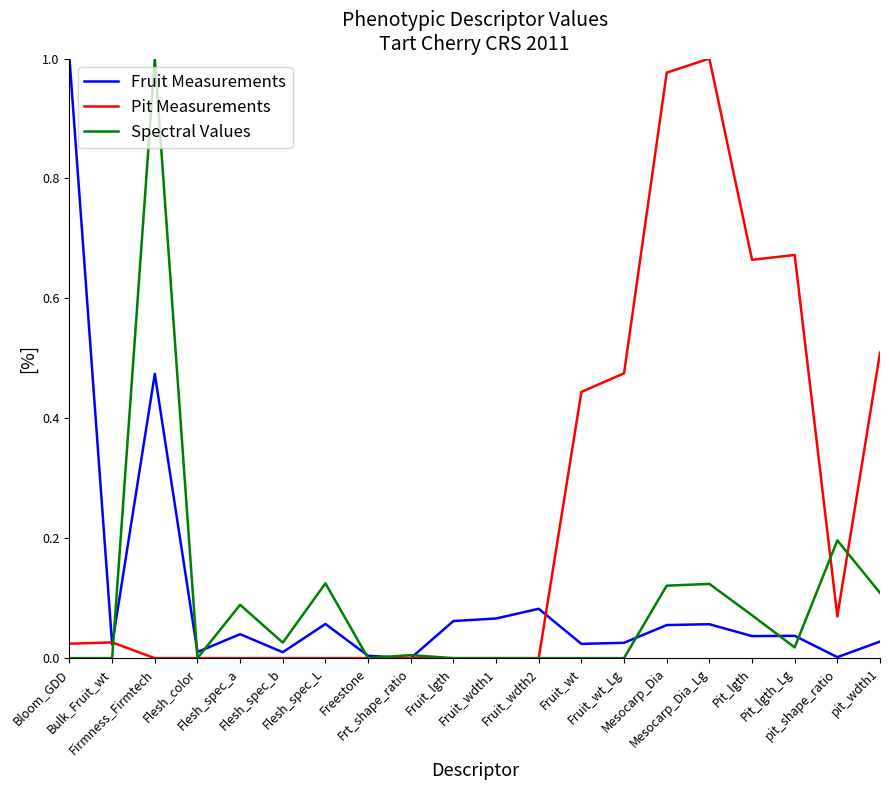

Count the number of data series in this chart.

3